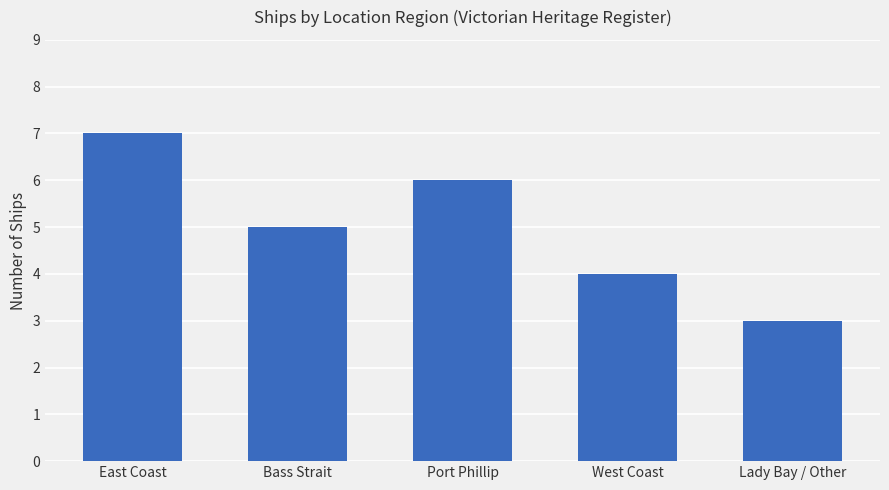

At which category does the chart reach its peak across all series?

East Coast